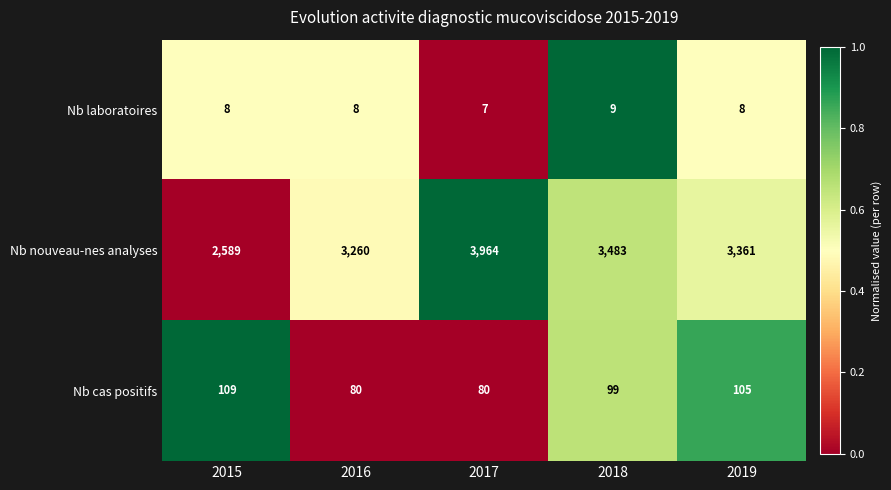

What is the sum of all Nb nouveau-nes analyses values?

16657